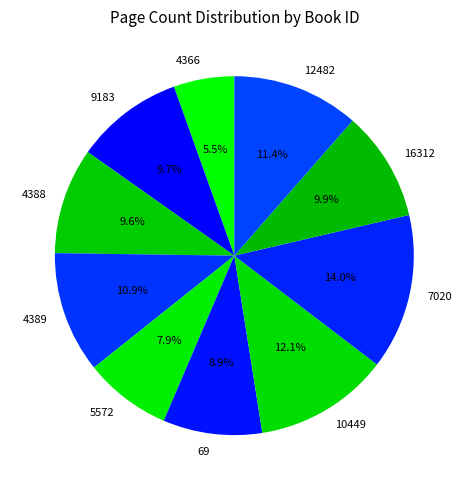

To the nearest percent, what portion does 7020 represent?

14%